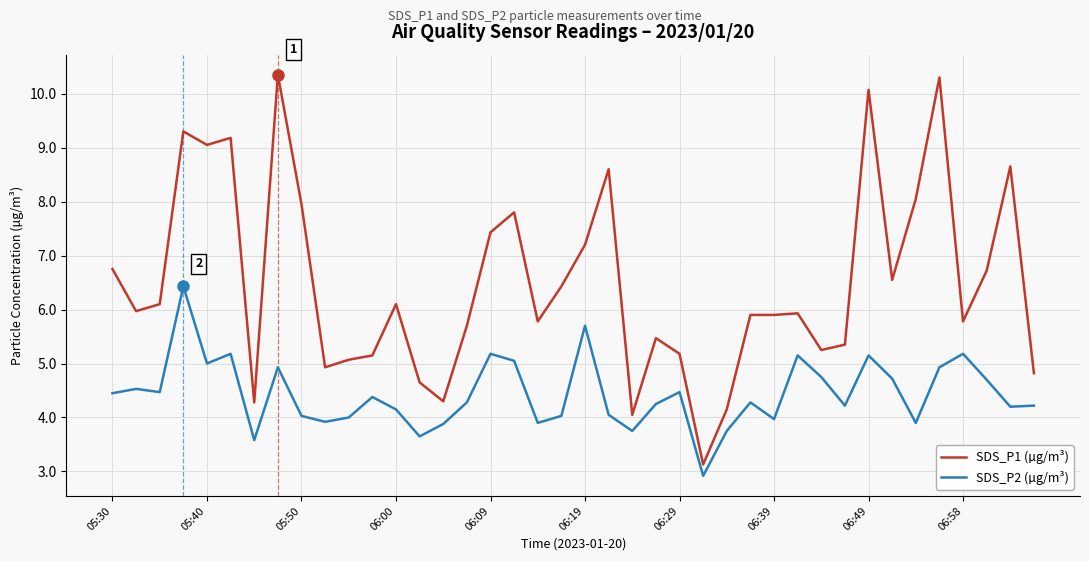

Is this an area chart (filled region under the line)?

No